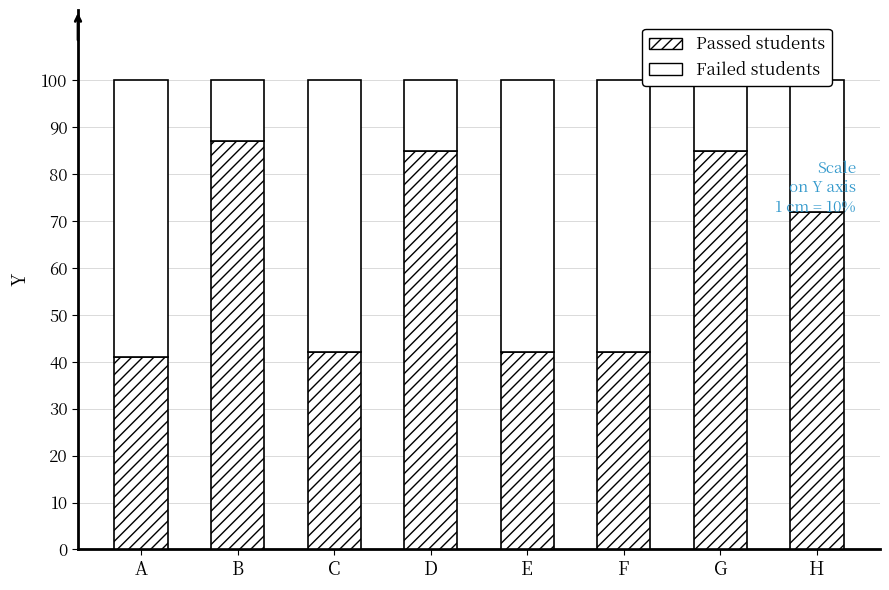

The value of Passed students at B is 87. True or false?

True